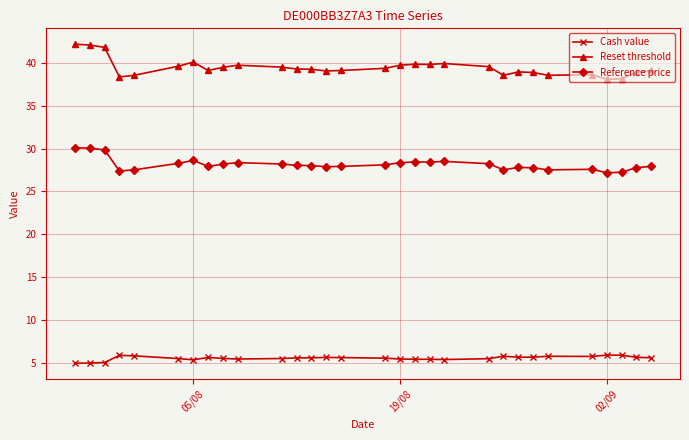

True or false: Reset threshold and Reference price intersect in this chart.

False